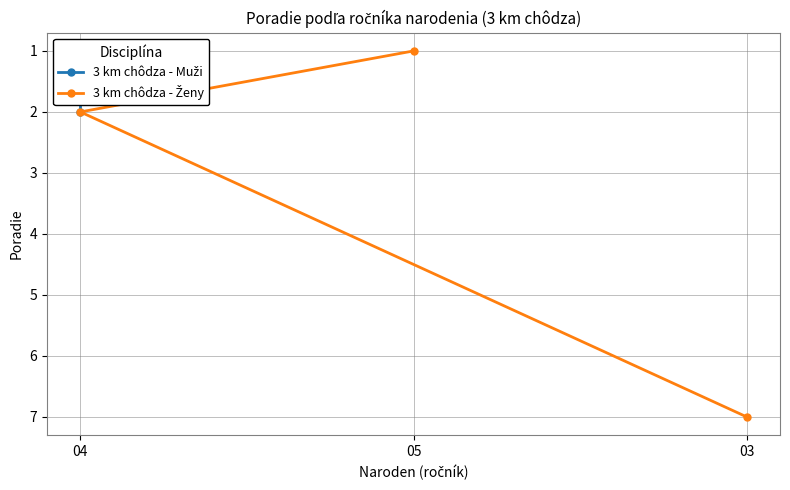

How many values are between 1 and 7?

3